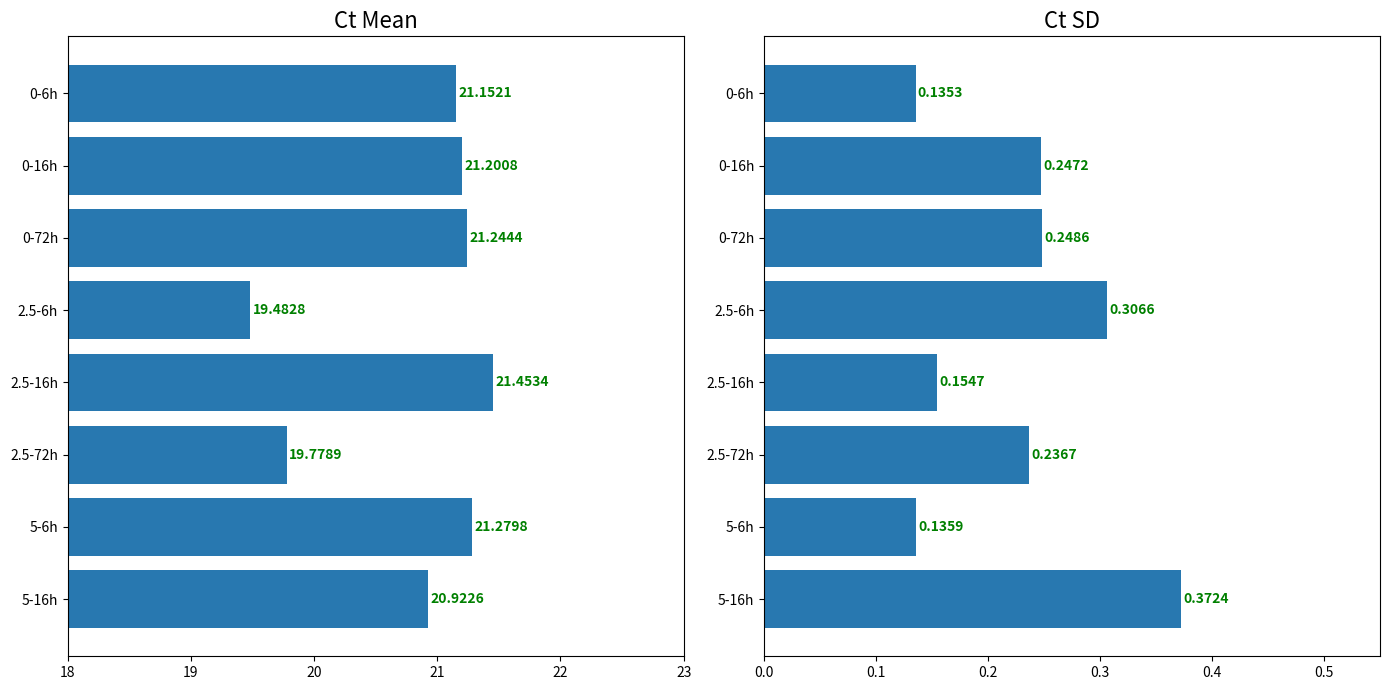

What is the maximum value for Ct Mean?

21.5